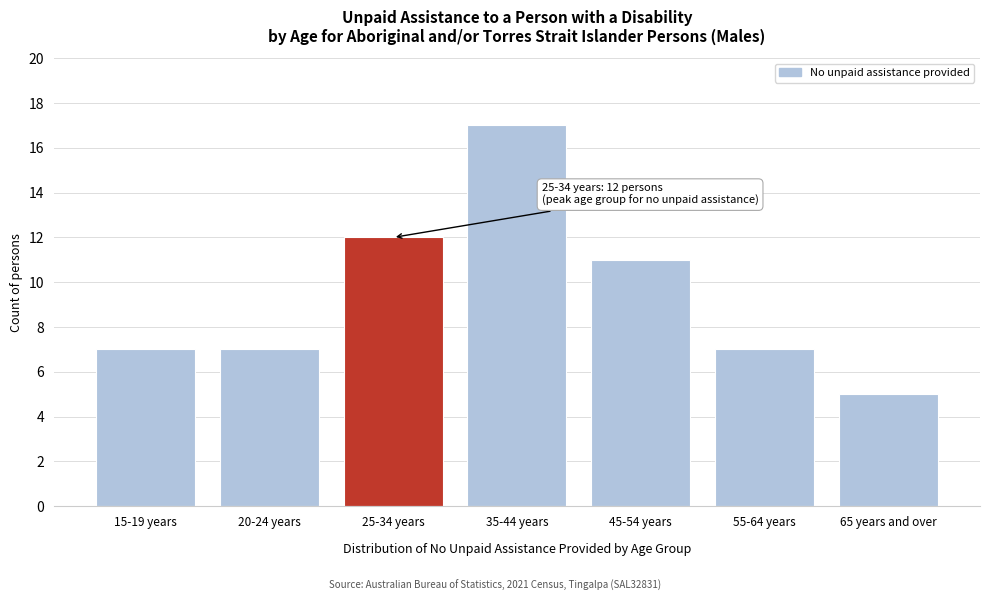

Reading left to right, list all the values displayed in this chart.

7	7	12	17	11	7	5